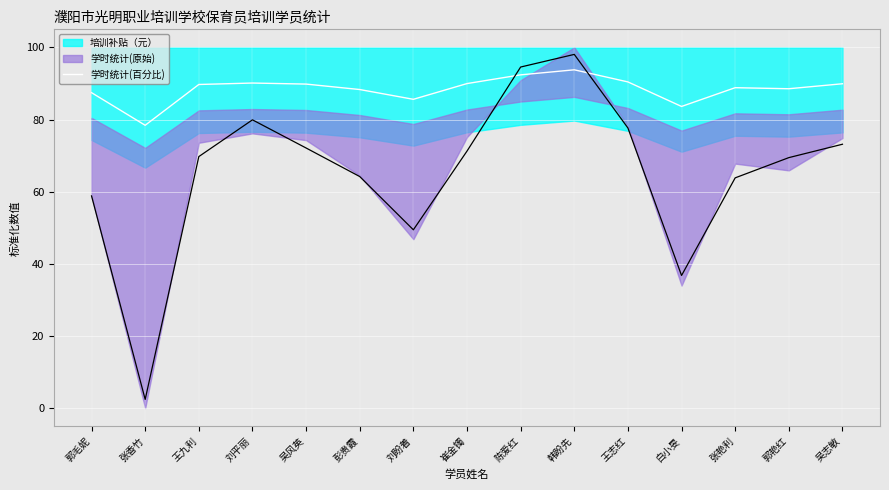

At which category does the chart reach its peak across all series?

韩盼先